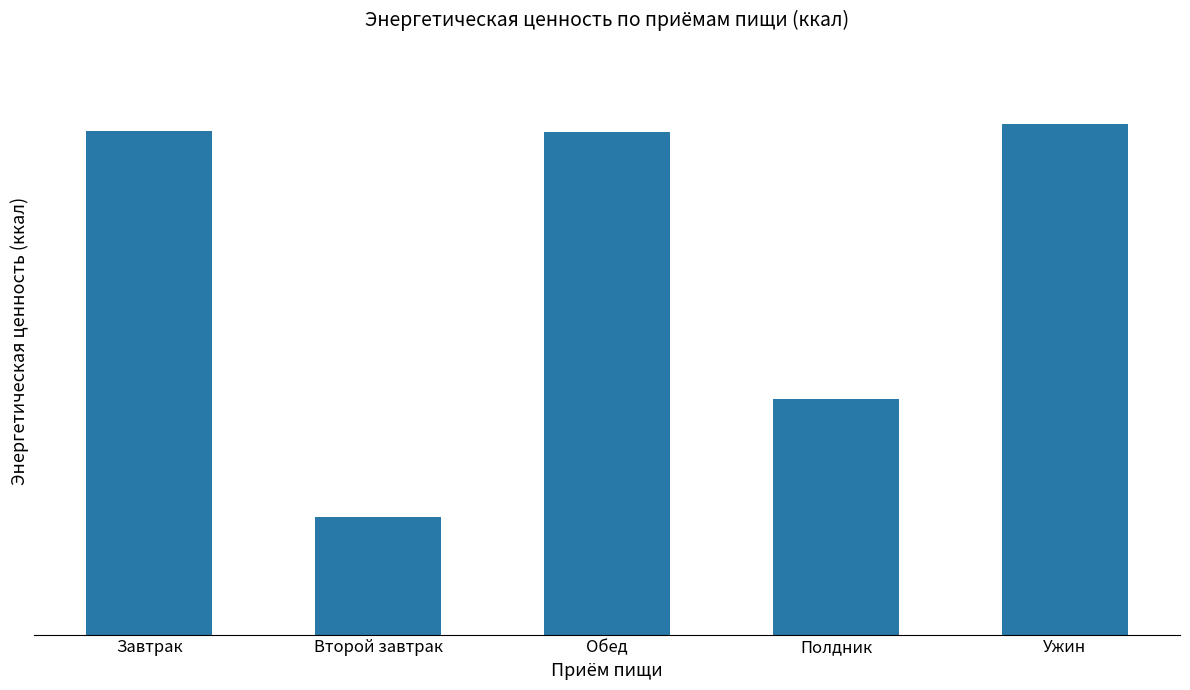

Reading right to left, transcribe all the data shown in this chart.

485.1	224.0	477.3	111.4	478.4